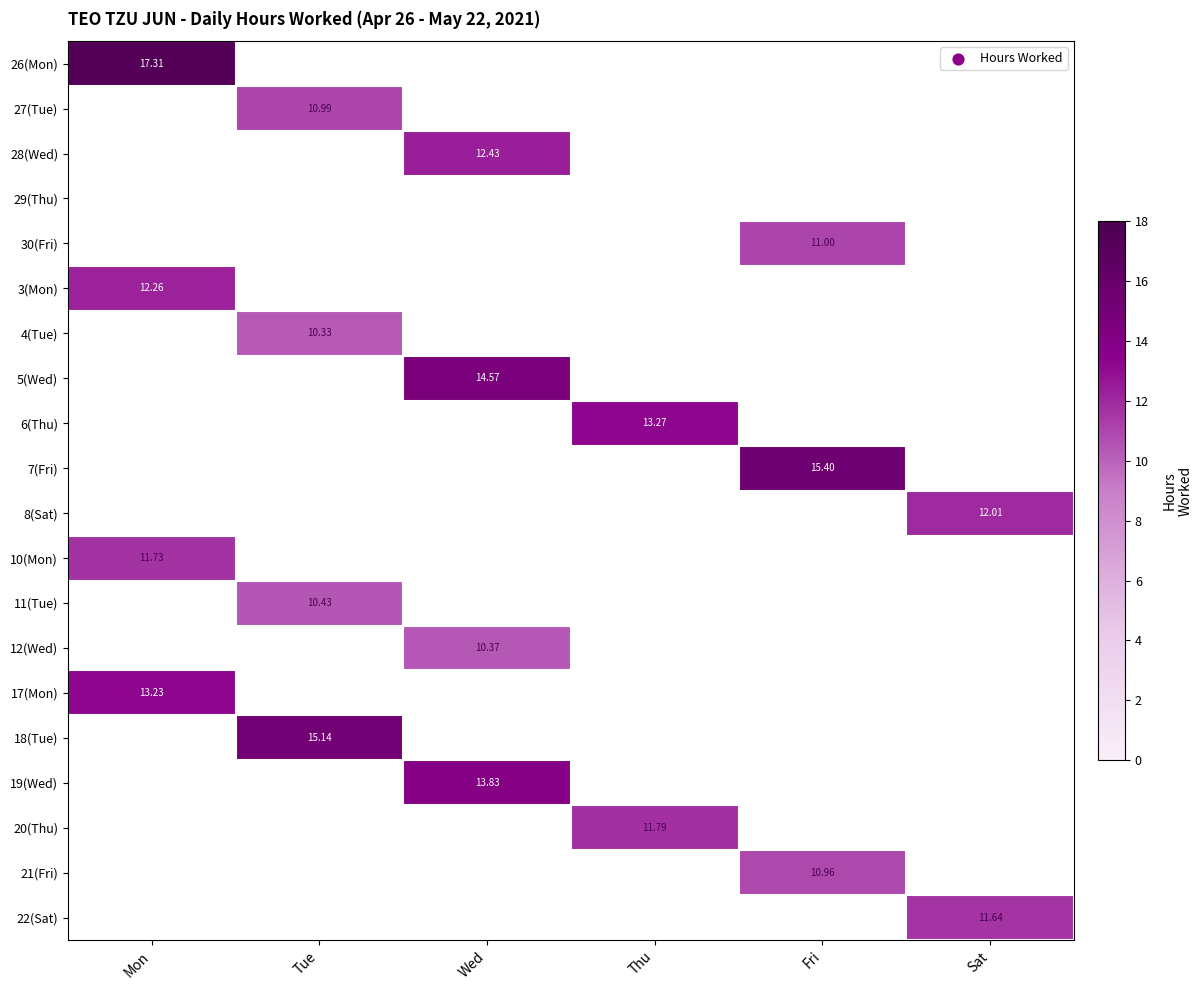

True or false: 17(Mon) has a value of -5.1 at Wed.

False